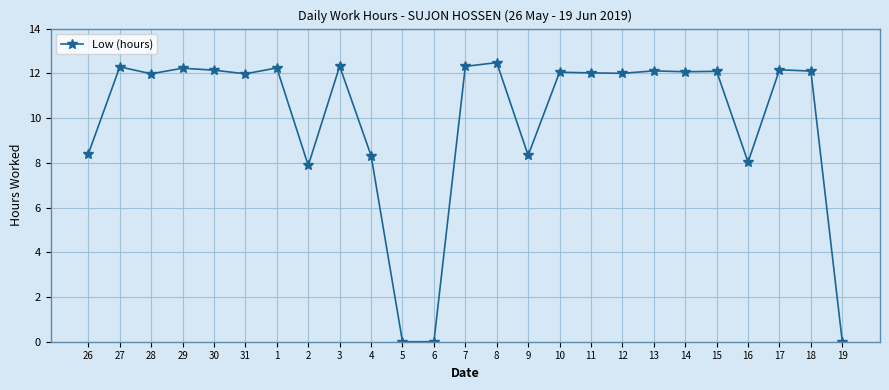

What is the sum of all values?

247.5